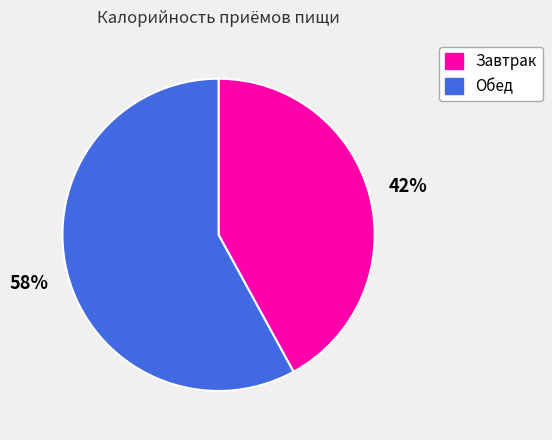

Rank the categories by value from lowest to highest.

Завтрак, Обед